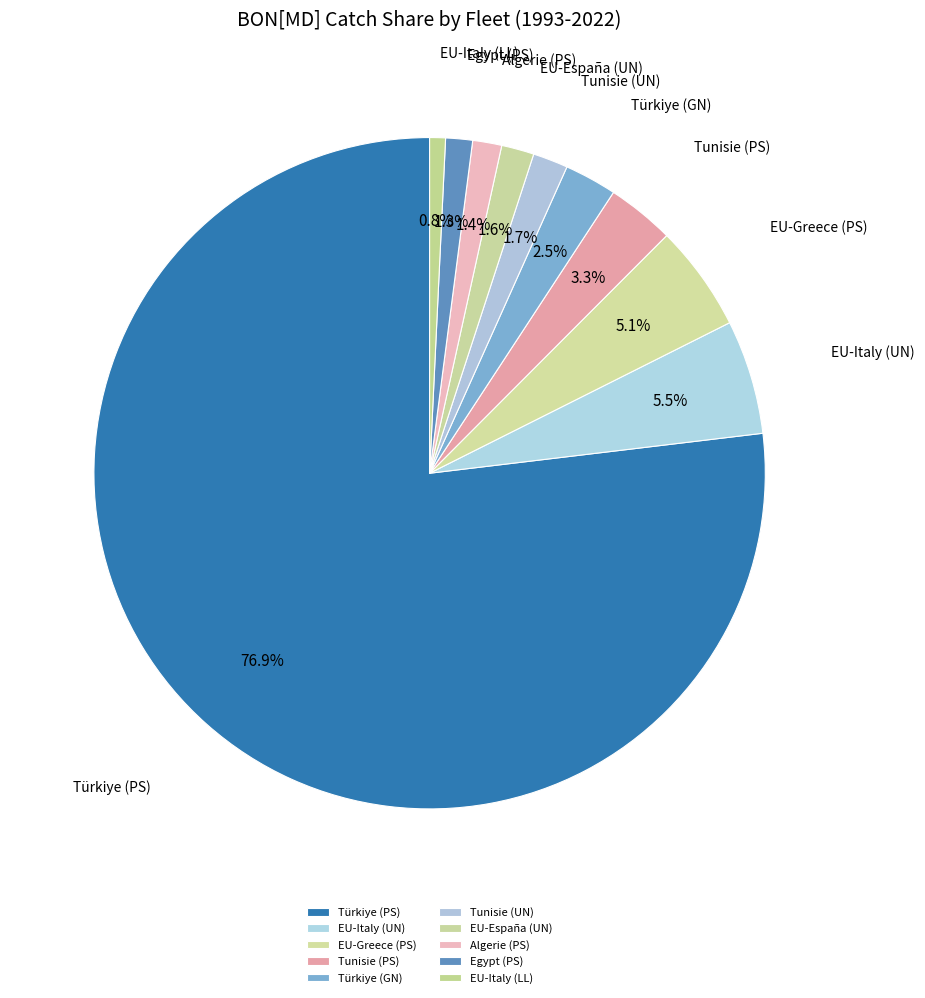

How many segments does this pie chart have?

10